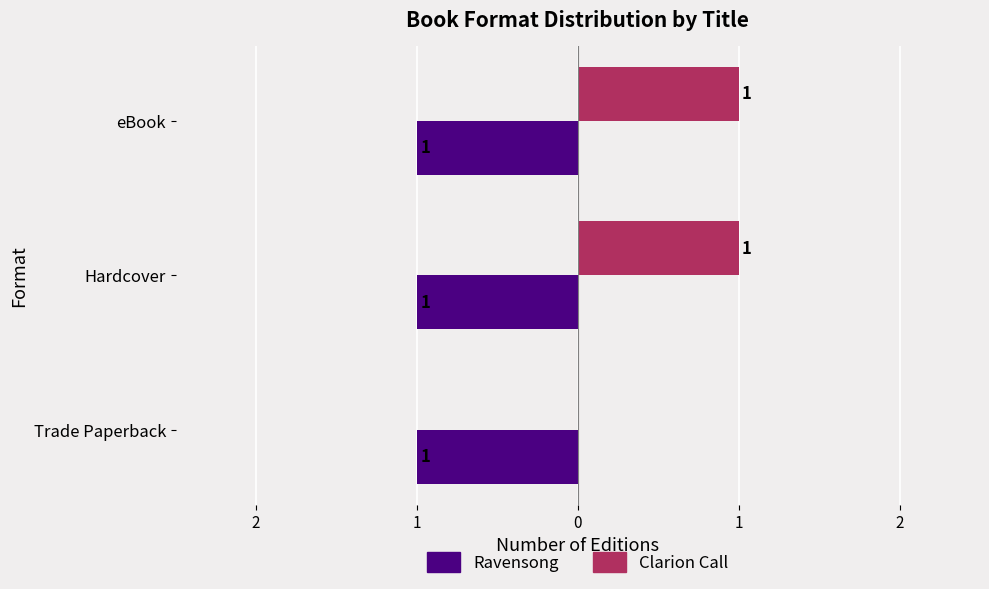

What are all the series names shown in the legend?

Ravensong, Clarion Call